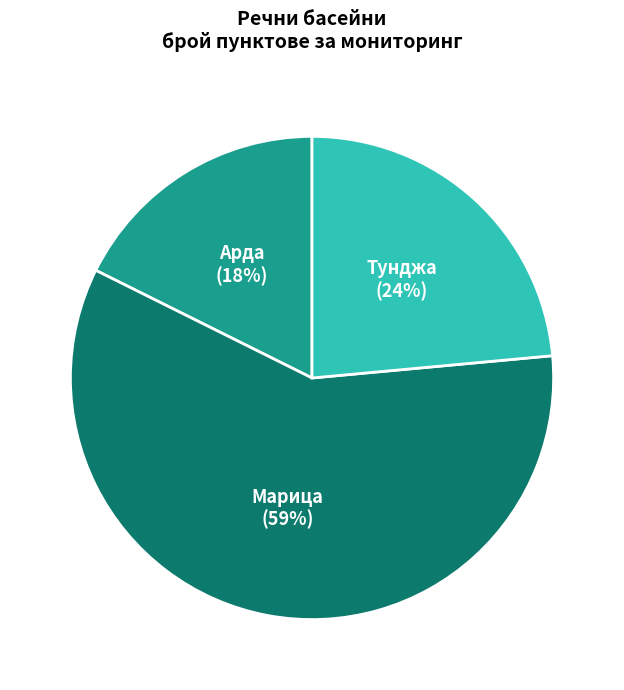

What is the largest slice in the pie chart?

Марица